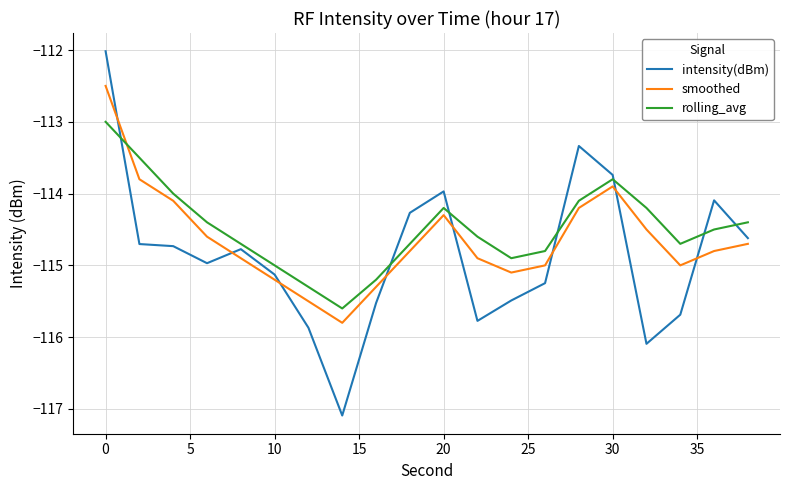

Which series has the widest spread of values?

intensity(dBm)